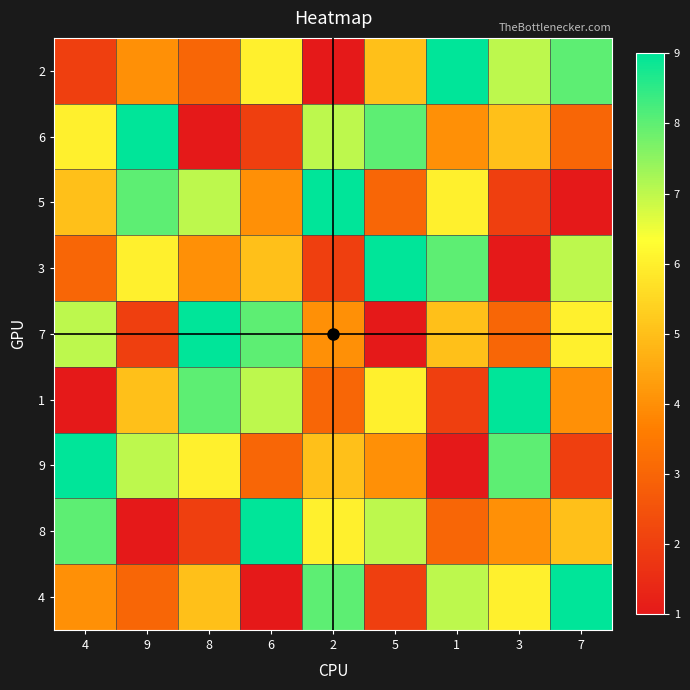

Reading left to right, transcribe all the data shown in this chart.

2: 4=2	9=4	8=3	6=6	2=1	5=5	1=9	3=7	7=8
6: 4=6	9=9	8=1	6=2	2=7	5=8	1=4	3=5	7=3
5: 4=5	9=8	8=7	6=4	2=9	5=3	1=6	3=2	7=1
3: 4=3	9=6	8=4	6=5	2=2	5=9	1=8	3=1	7=7
7: 4=7	9=2	8=9	6=8	2=4	5=1	1=5	3=3	7=6
1: 4=1	9=5	8=8	6=7	2=3	5=6	1=2	3=9	7=4
9: 4=9	9=7	8=6	6=3	2=5	5=4	1=1	3=8	7=2
8: 4=8	9=1	8=2	6=9	2=6	5=7	1=3	3=4	7=5
4: 4=4	9=3	8=5	6=1	2=8	5=2	1=7	3=6	7=9